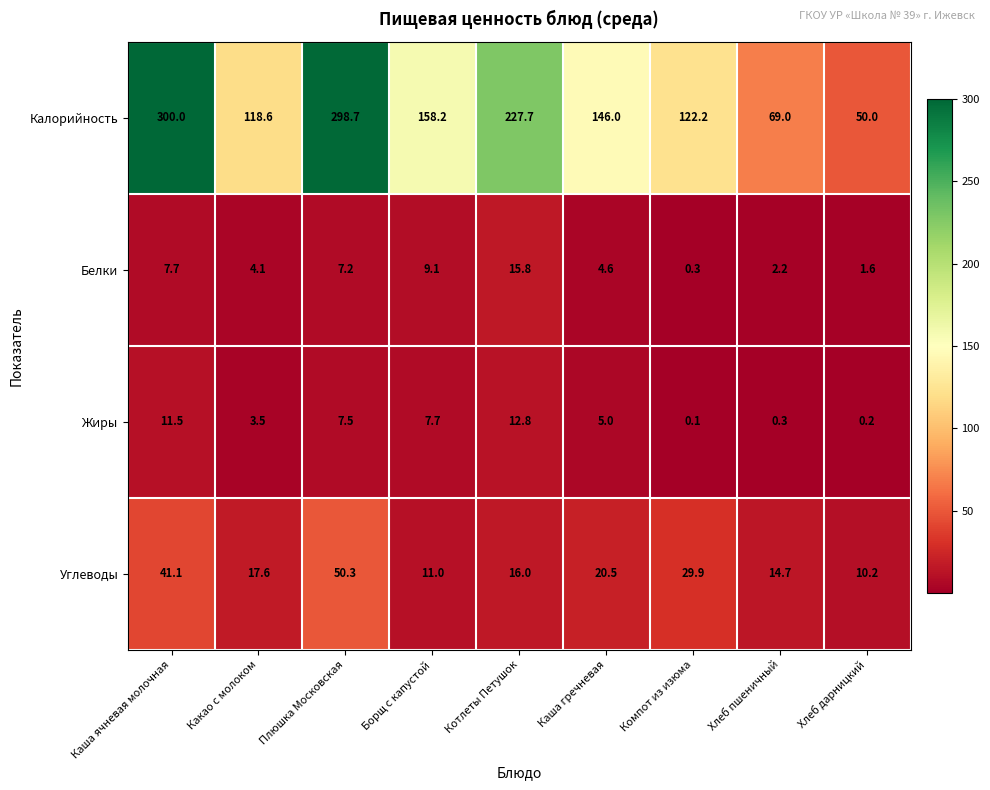

What is the highest value of the Жиры series?

12.8